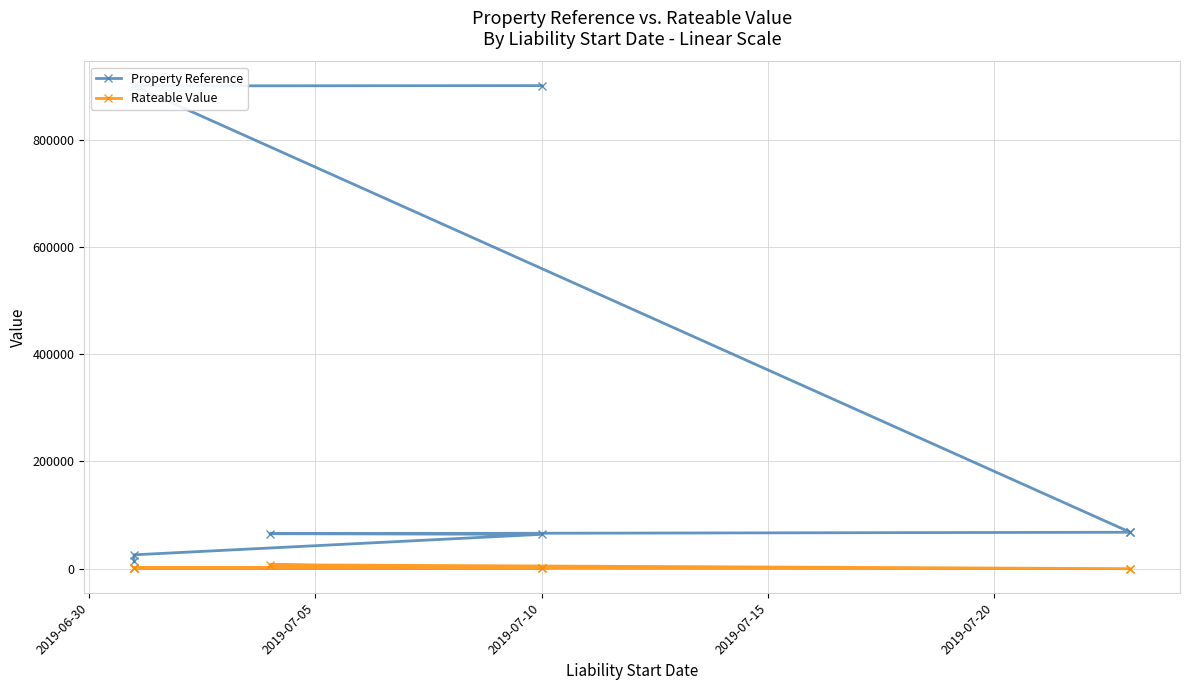

What position from the left is 2019-07-15?

4